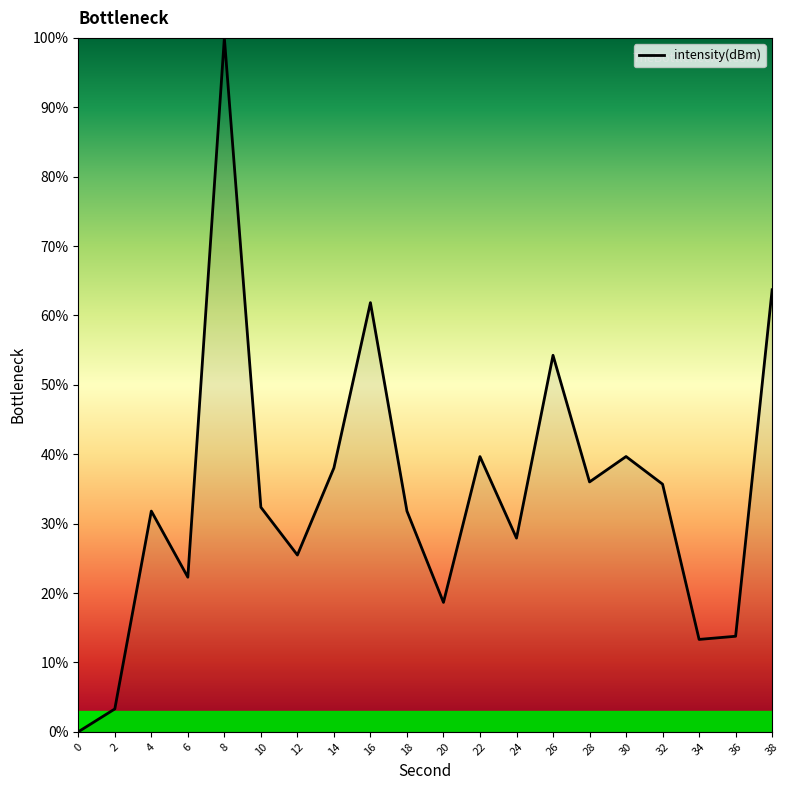

What is the difference between the values at 18 and 0?

31.8